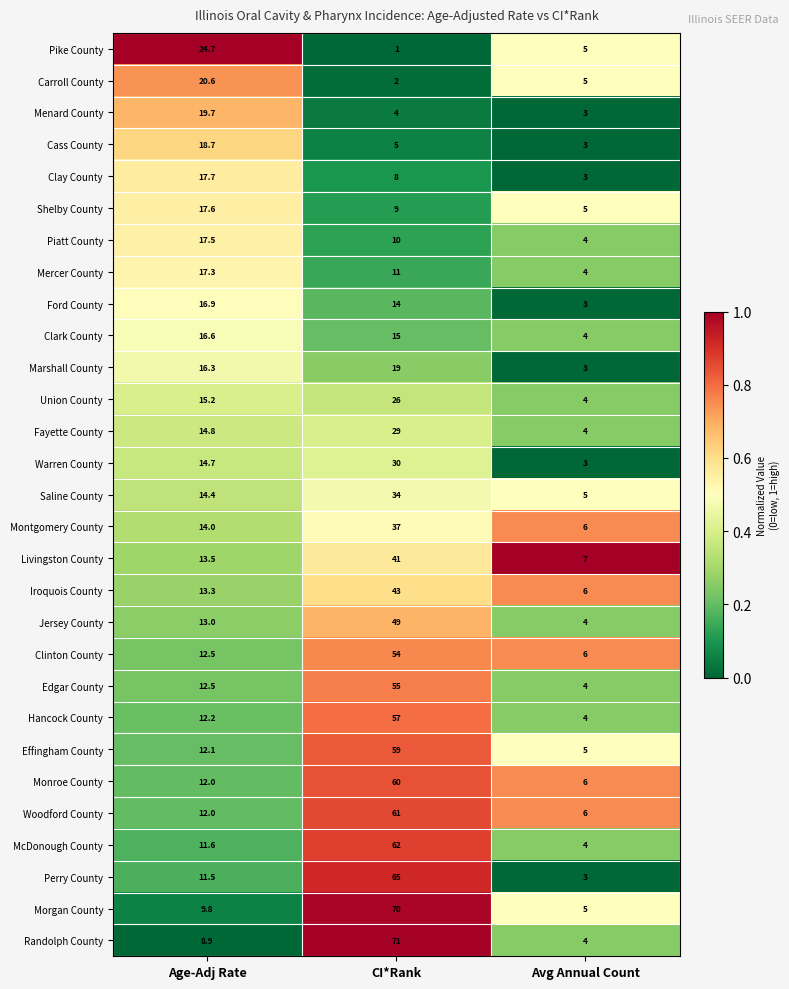

Which series has the largest range (max minus min)?

Randolph County